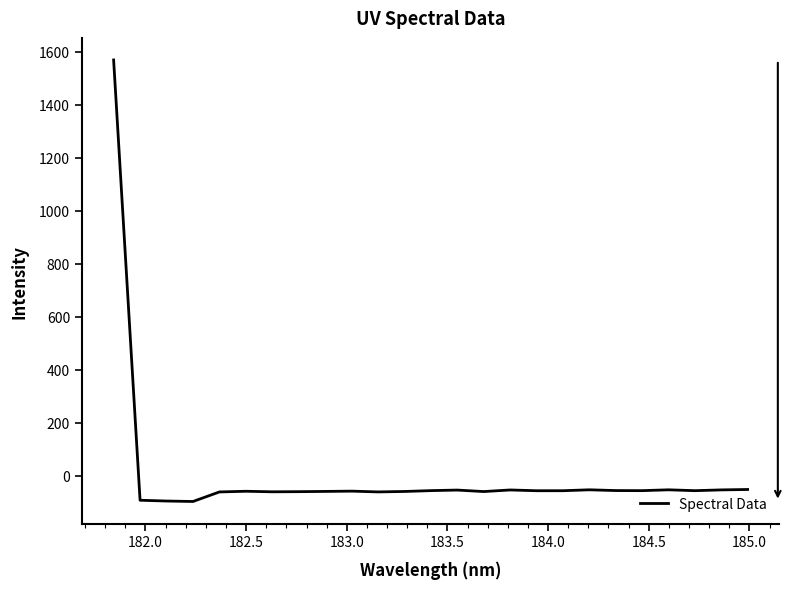

What is the difference between the maximum and minimum values?

1666.3